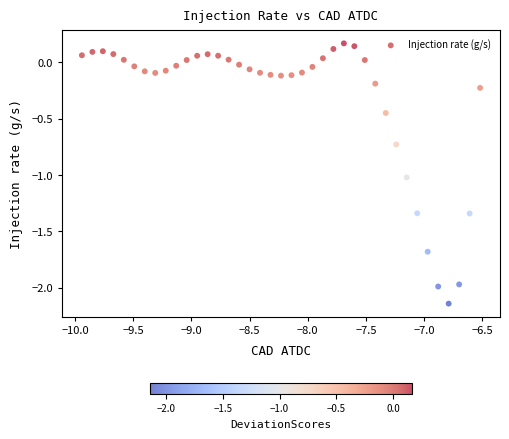

What is the range of Y values (max minus min)?

2.3